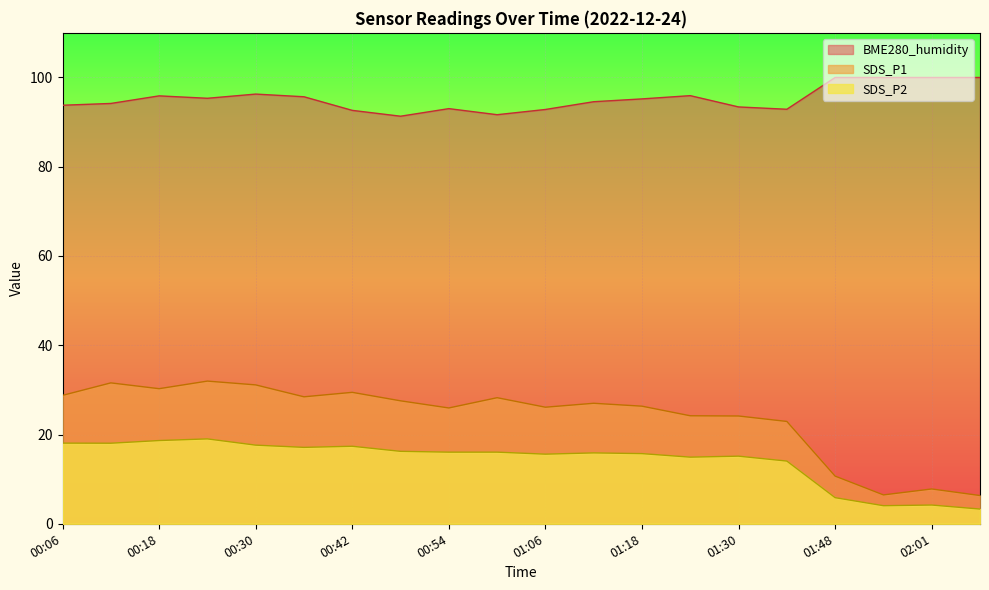

What is the total value across all series at 00:06?

140.6